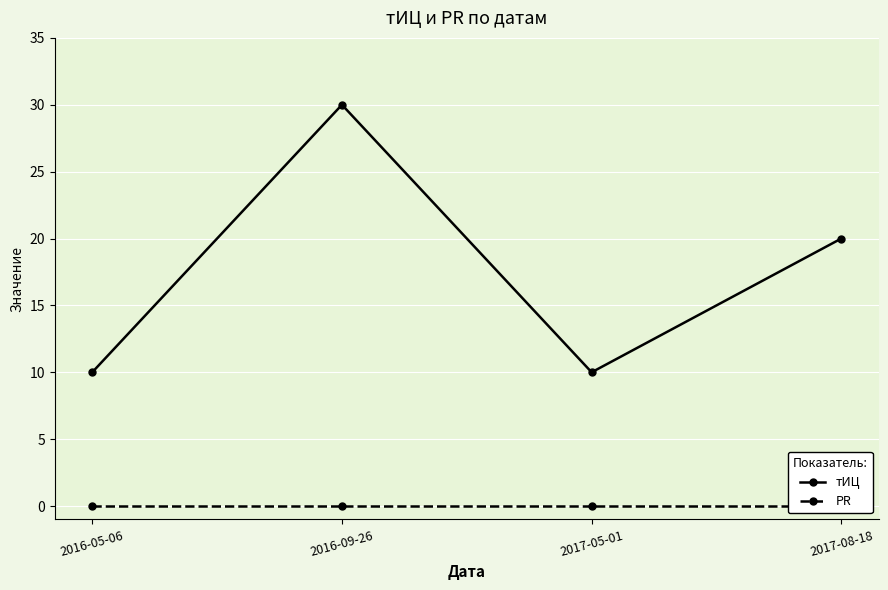

Rank the categories by тИЦ value from highest to lowest.

2016-09-26, 2017-08-18, 2016-05-06, 2017-05-01